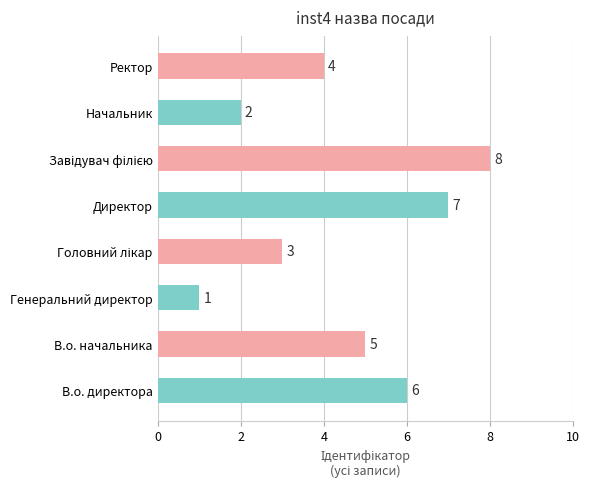

How many data points does each series have?

8